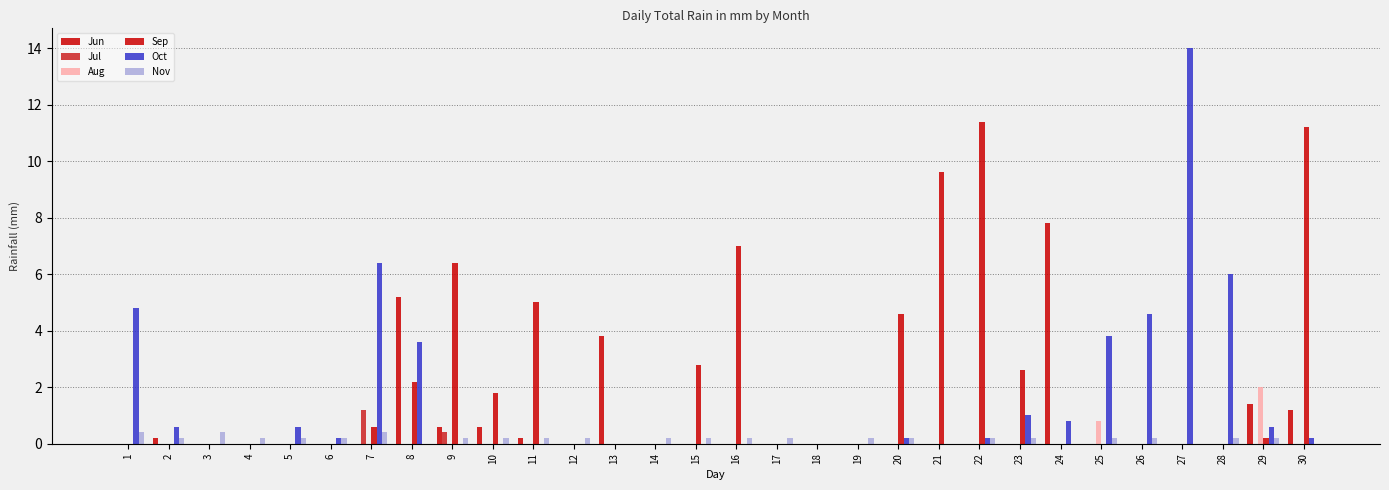

Reading right to left, what are all the values shown in this chart?

Jun: 1.2	1.4	0.0	0.0	0.0	0.0	7.8	0.0	0.0	0.0	0.0	0.0	0.0	0.0	0.0	0.0	0.0	3.8	0.0	0.2	0.6	0.6	5.2	0.0	0.0	0.0	0.0	0.0	0.2	0.0
Jul: 0.0	0.0	0.0	0.0	0.0	0.0	0.0	0.0	0.0	0.0	0.0	0.0	0.0	0.0	0.0	0.0	0.0	0.0	0.0	0.0	0.0	0.4	0.0	1.2	0.0	0.0	0.0	0.0	0.0	0.0
Aug: 0.0	2.0	0.0	0.0	0.0	0.8	0.0	0.0	0.0	0.0	0.0	0.0	0.0	0.0	0.0	0.0	0.0	0.0	0.0	0.0	0.0	0.0	0.0	0.0	0.0	0.0	0.0	0.0	0.0	0.0
Sep: 11.2	0.2	0.0	0.0	0.0	0.0	0.0	2.6	11.4	9.6	4.6	0.0	0.0	0.0	7.0	2.8	0.0	0.0	0.0	5.0	1.8	6.4	2.2	0.6	0.0	0.0	0.0	0.0	0.0	0.0
Oct: 0.2	0.6	6.0	14.0	4.6	3.8	0.8	1.0	0.2	0.0	0.2	0.0	0.0	0.0	0.0	0.0	0.0	0.0	0.0	0.0	0.0	0.0	3.6	6.4	0.2	0.6	0.0	0.0	0.6	4.8
Nov: 0.0	0.2	0.2	0.0	0.2	0.2	0.0	0.2	0.2	0.0	0.2	0.2	0.0	0.2	0.2	0.2	0.2	0.0	0.2	0.2	0.2	0.2	0.0	0.4	0.2	0.2	0.2	0.4	0.2	0.4